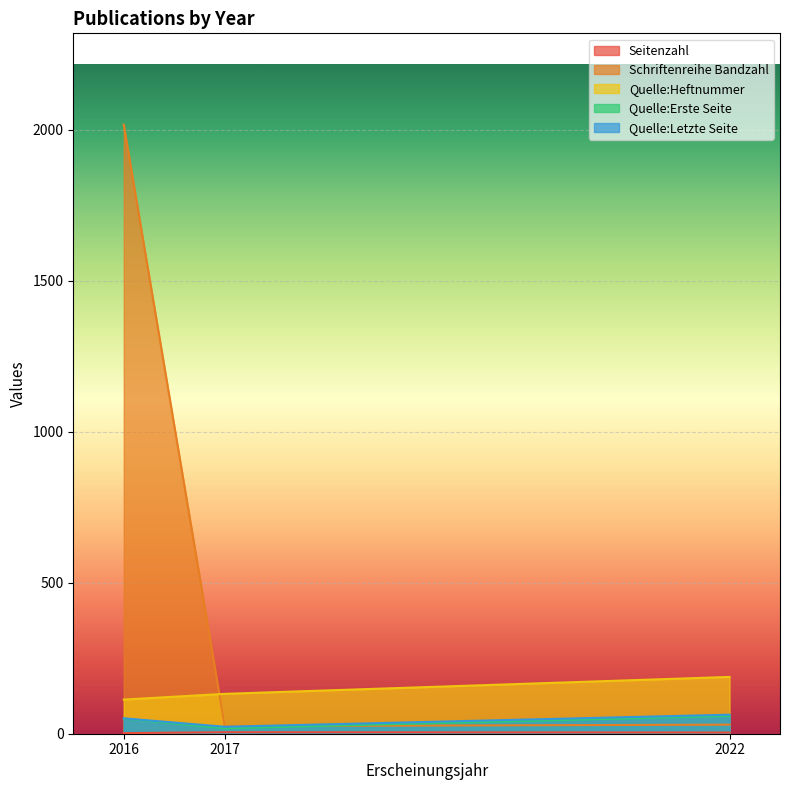

At which category is the sum across all series the highest?

2016